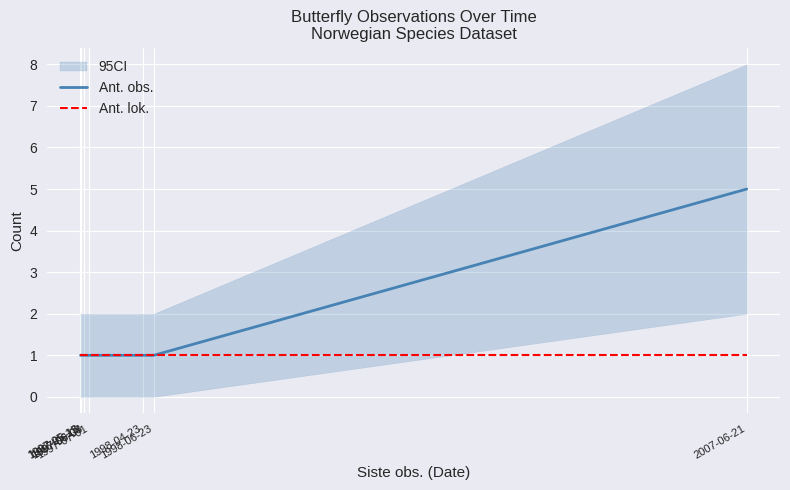

Count the number of categories in the chart.

8